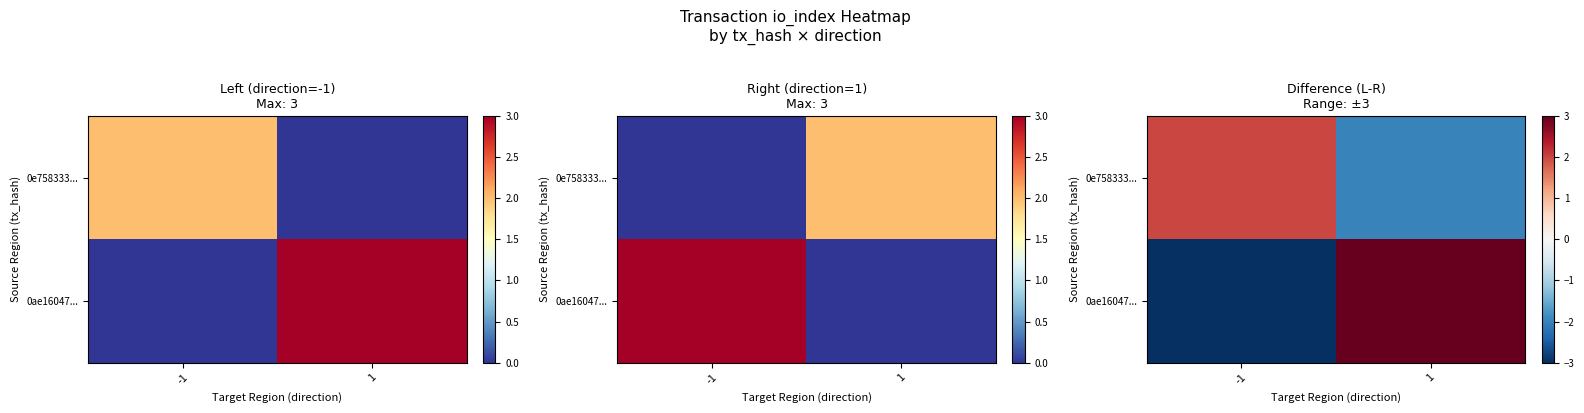

What is the minimum value for 0e758333...?

-2